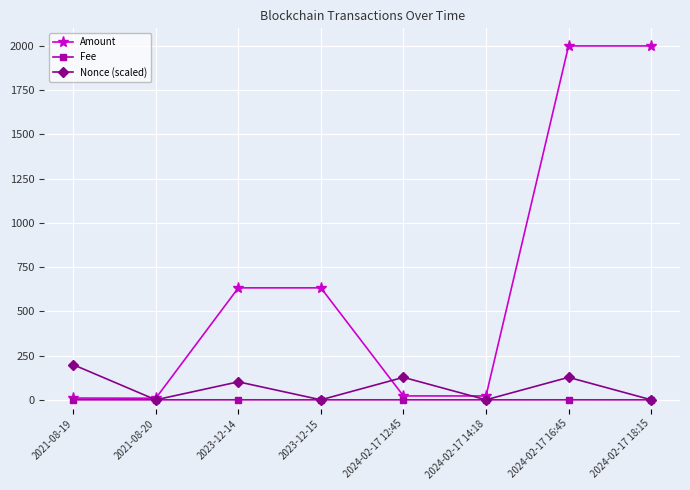

What is the maximum value for Fee?

0.1